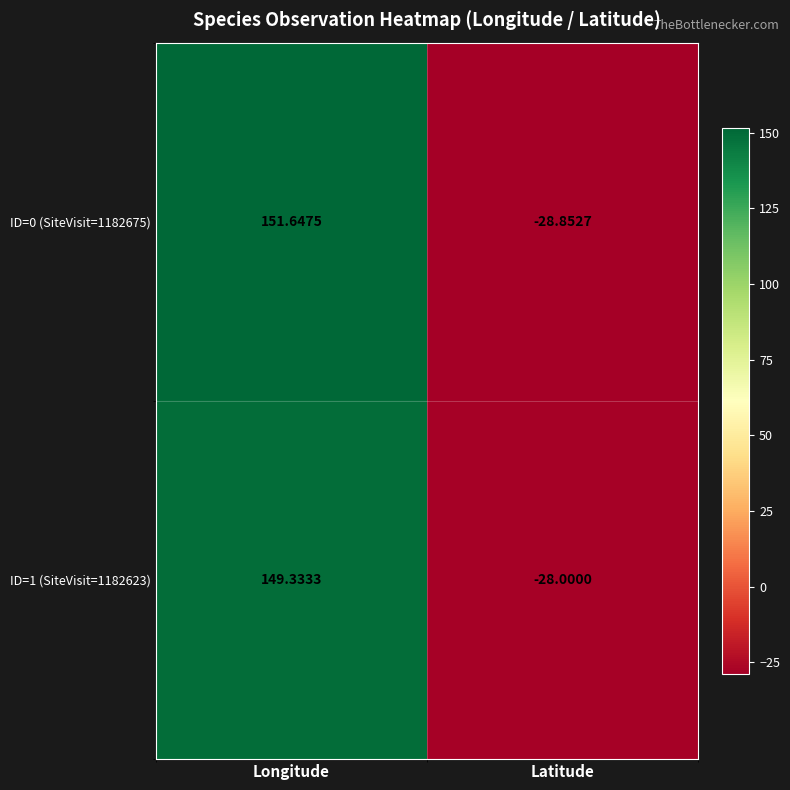

Is the value of ID=1 (SiteVisit=1182623) at Latitude greater than the value of ID=0 (SiteVisit=1182675) at Longitude?

No